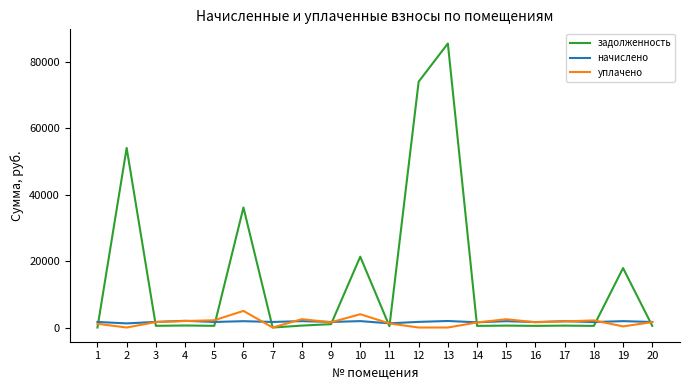

What is the average value of the начислено series?

1728.5